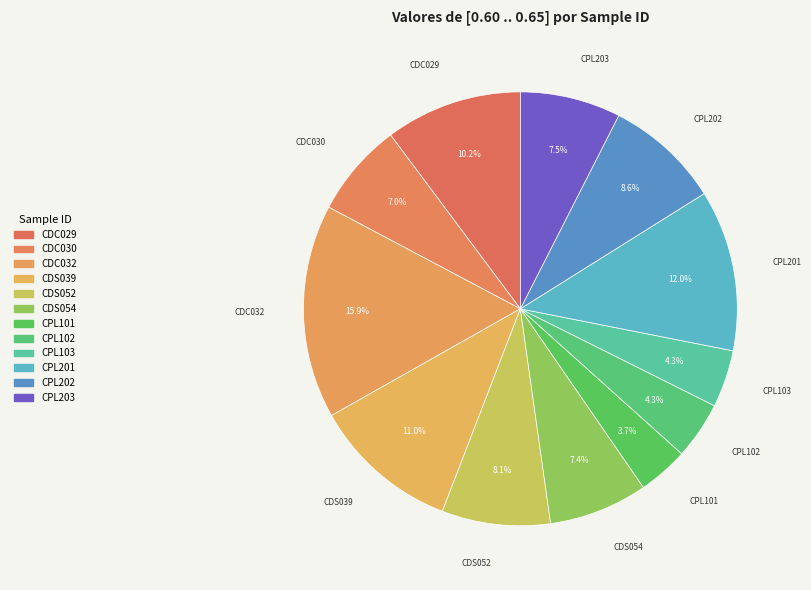

Approximately how many times larger is the value at CDS054 compared to CDC030?

1.0